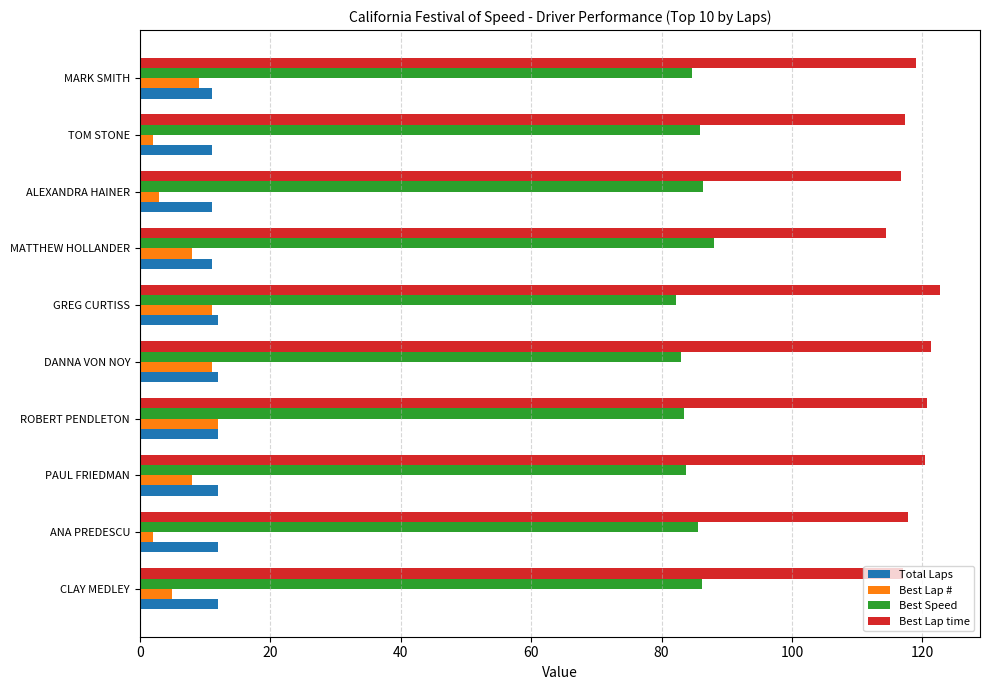

Read the Best Lap time value at DANNA VON NOY.

121.4